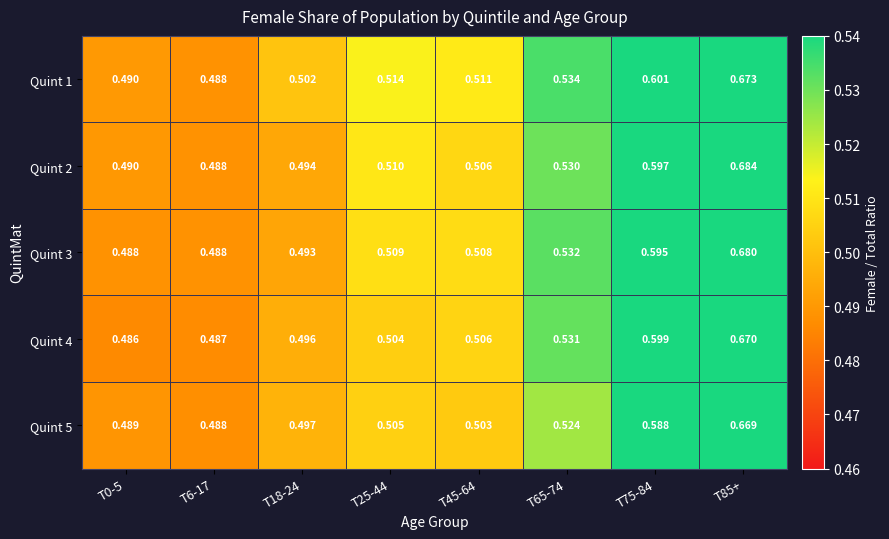

Is the value of Quint 5 at T45-64 greater than the value of Quint 3 at T25-44?

No